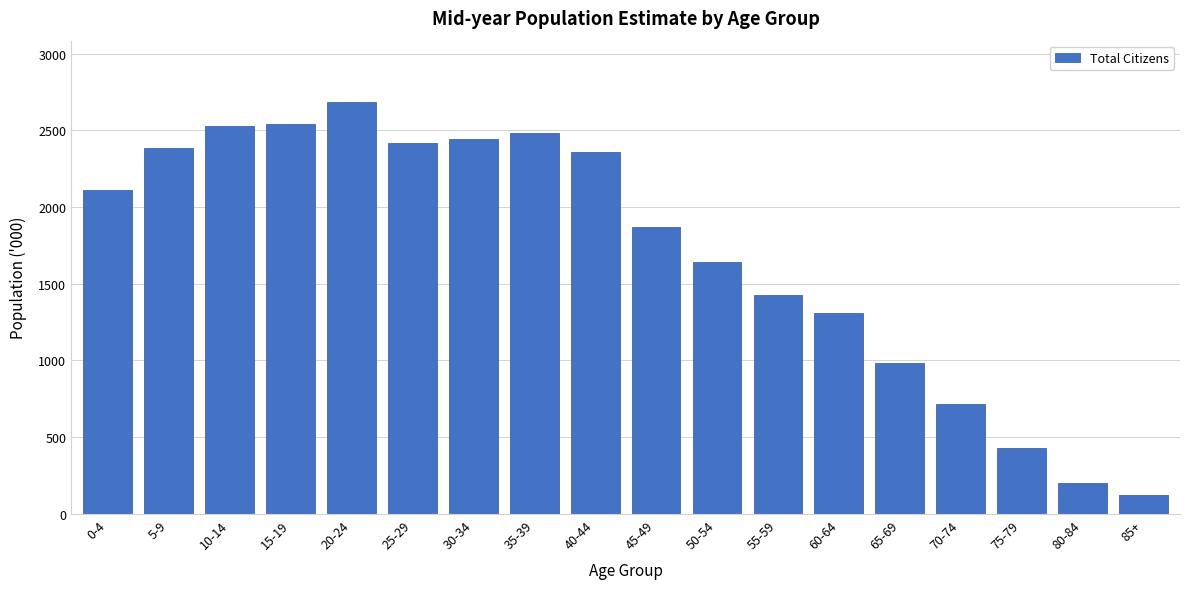

Reading right to left, what are all the values shown in this chart?

85+=124.7	80-84=199.9	75-79=426.9	70-74=715.0	65-69=984.2	60-64=1309.0	55-59=1425.3	50-54=1643.4	45-49=1871.5	40-44=2360.0	35-39=2482.9	30-34=2444.2	25-29=2417.1	20-24=2681.9	15-19=2544.1	10-14=2529.7	5-9=2383.2	0-4=2112.0